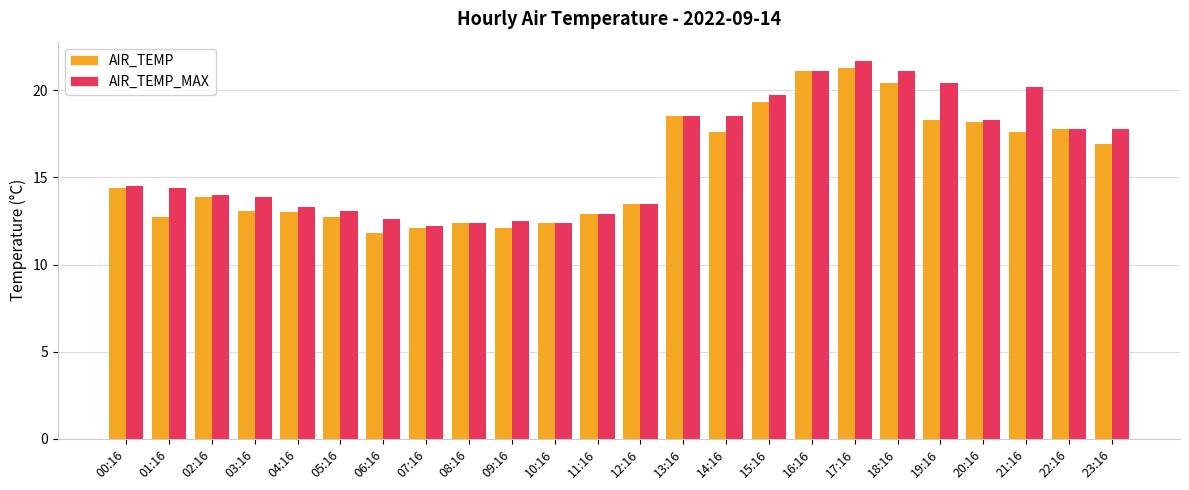

What is the difference between the highest and lowest values at 02:16?

0.1